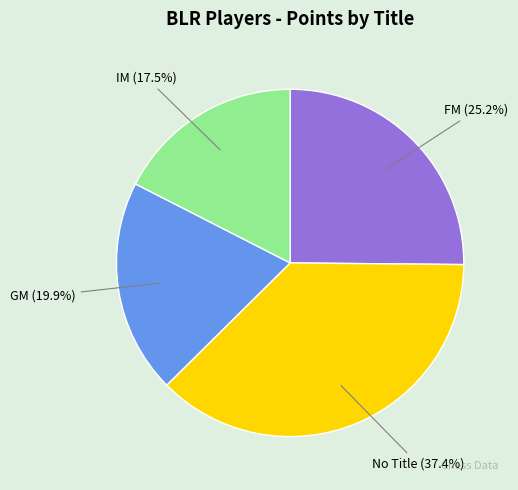

Count the number of slices in the pie.

4